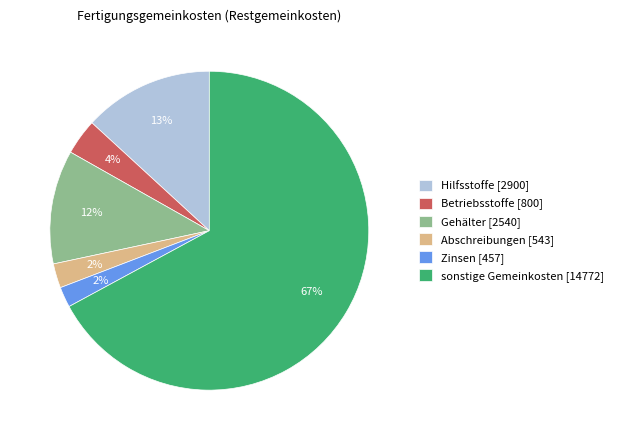

Approximately how many times larger is the value at Betriebsstoffe [800] compared to Gehälter [2540]?

0.3